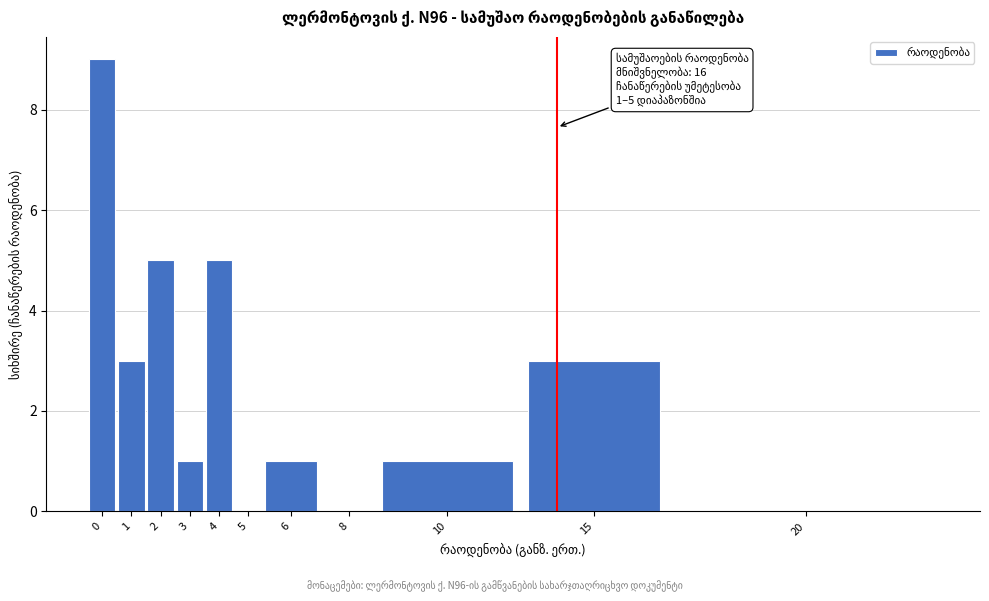

Reading left to right, transcribe all the data shown in this chart.

0=9	1=3	2=5	3=1	4=5	5=0	6=1	8=0	10=1	15=3	20=0